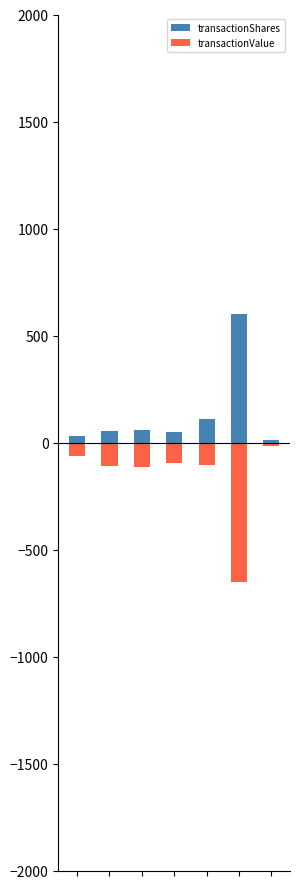

What is the average value of the transactionValue series?

-165.8